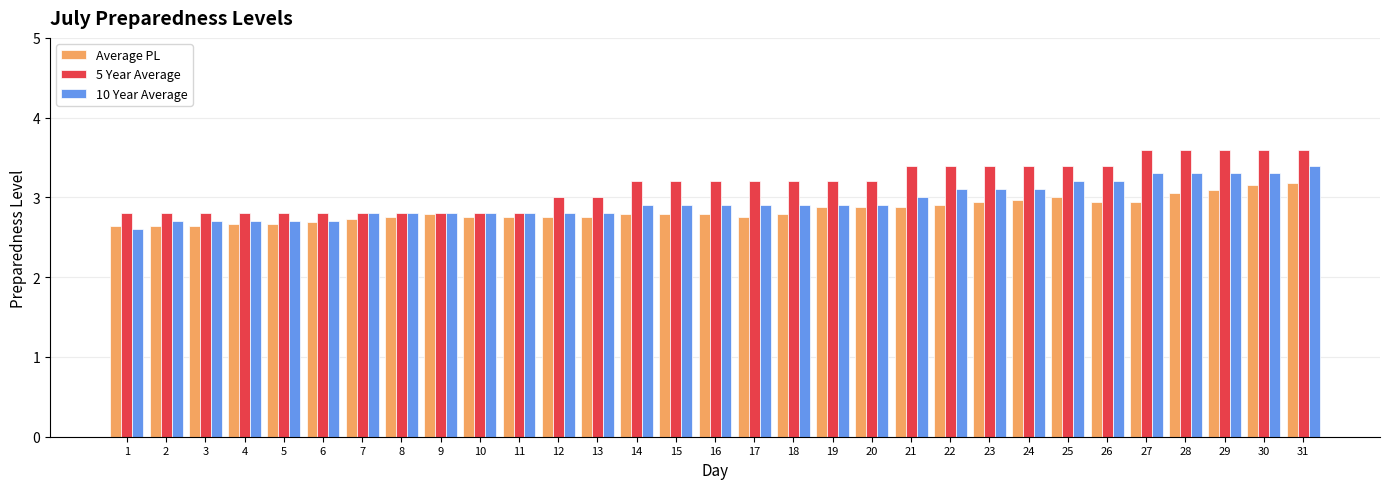

How many bars are there in total?

93